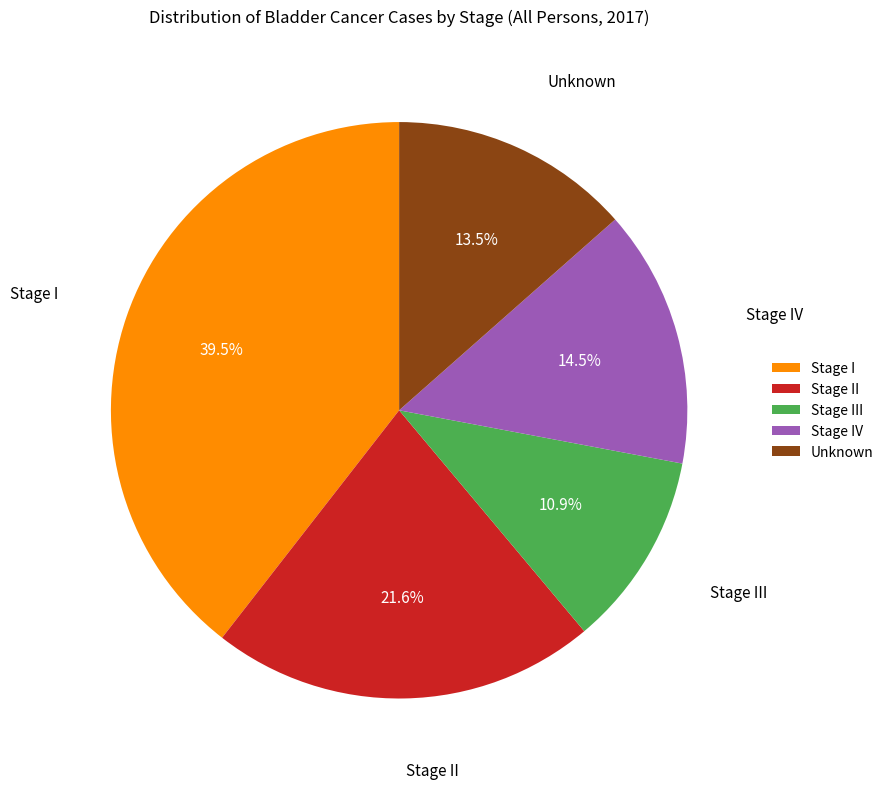

How many segments does this pie chart have?

5